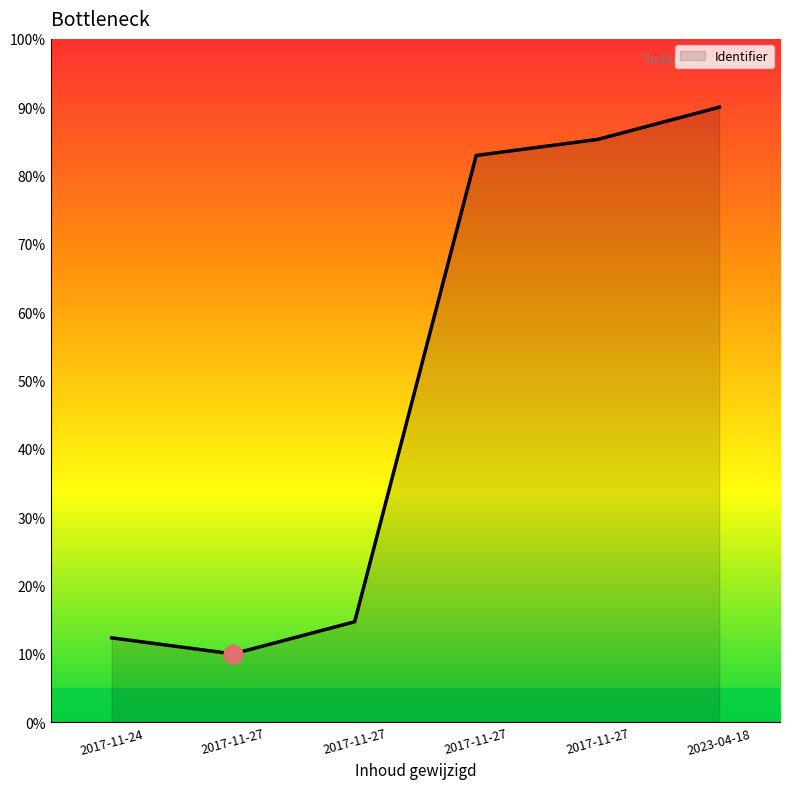

What is the change in value from 2017-11-24 to 2017-11-27?

+75.3